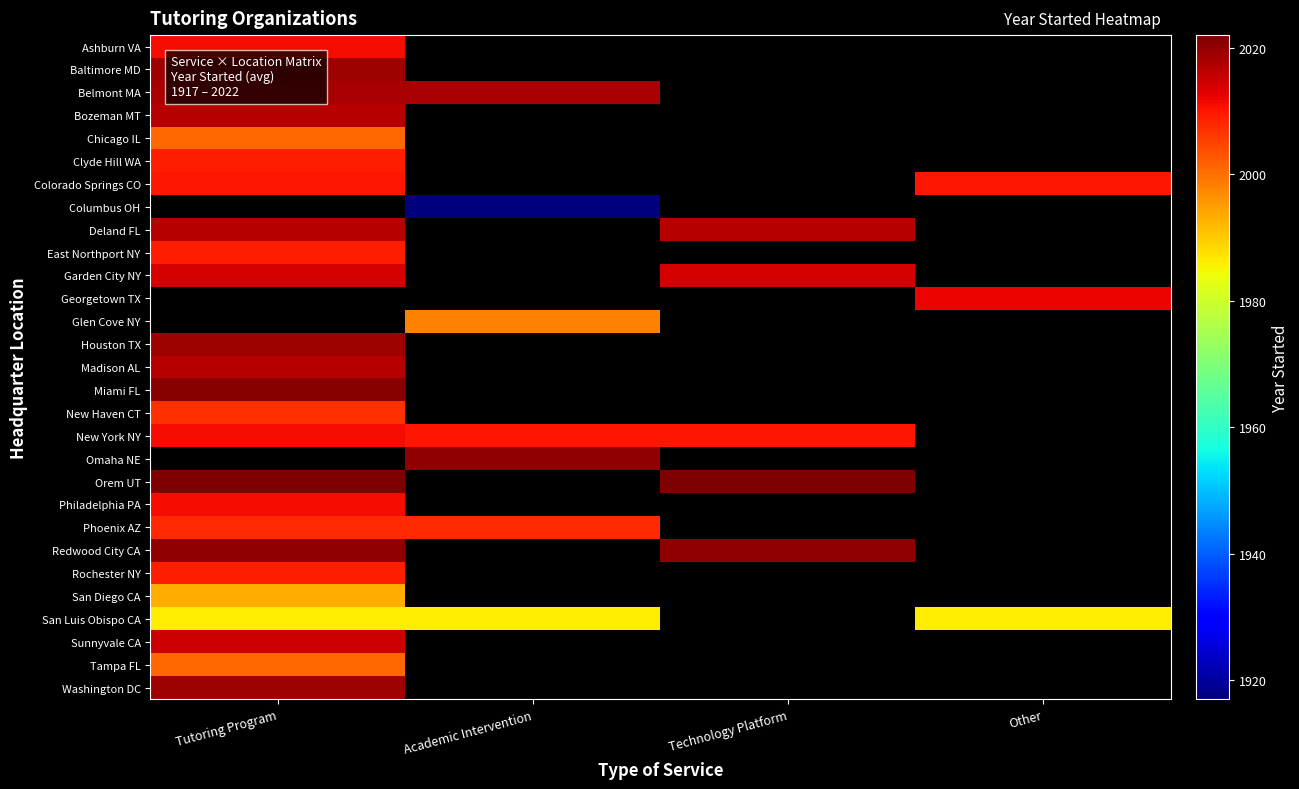

Which has a higher value, Technology Platform or Tutoring Program?

Tutoring Program